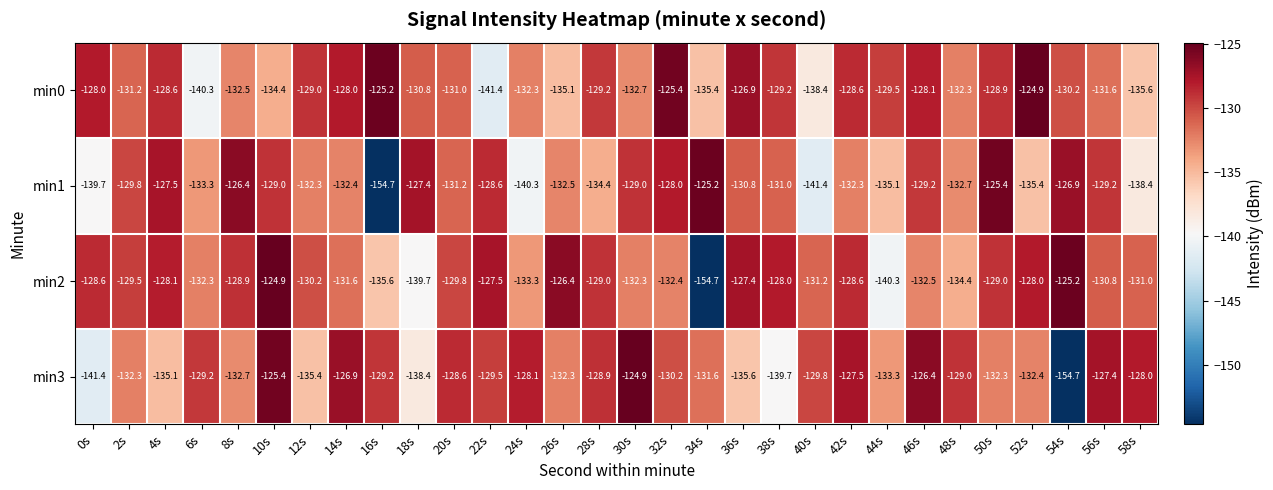

What is the difference between the highest and lowest values at 58s?

10.4